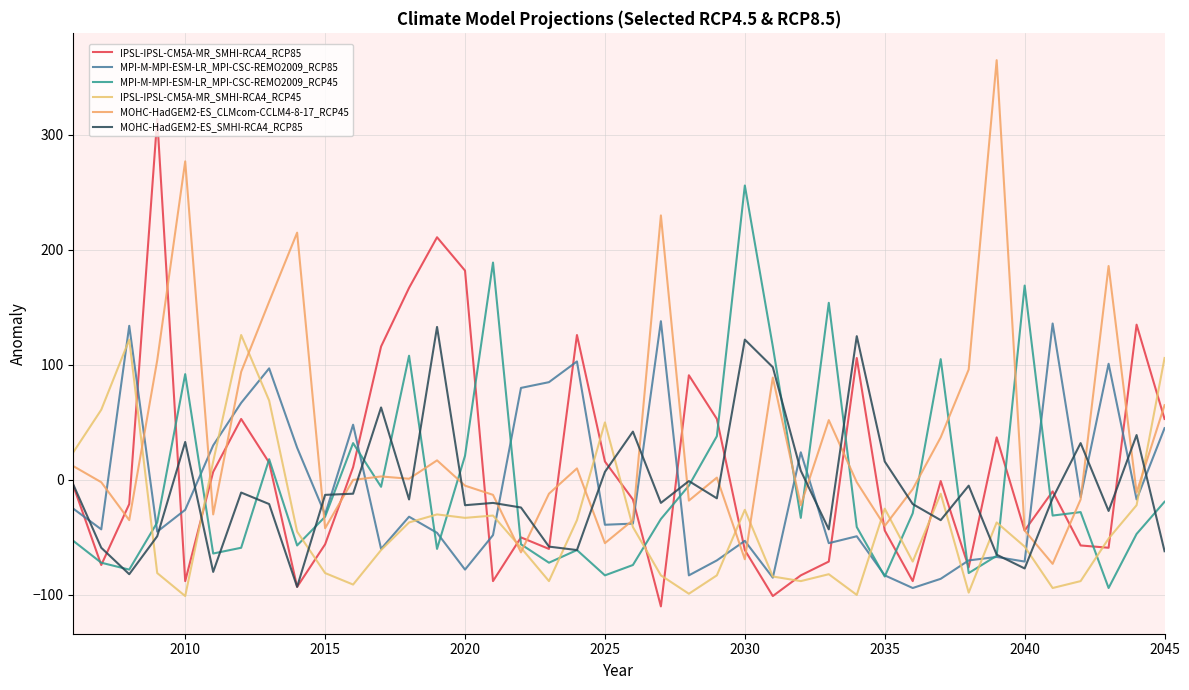

Which series has the widest spread of values?

MOHC-HadGEM2-ES_CLMcom-CCLM4-8-17_RCP45